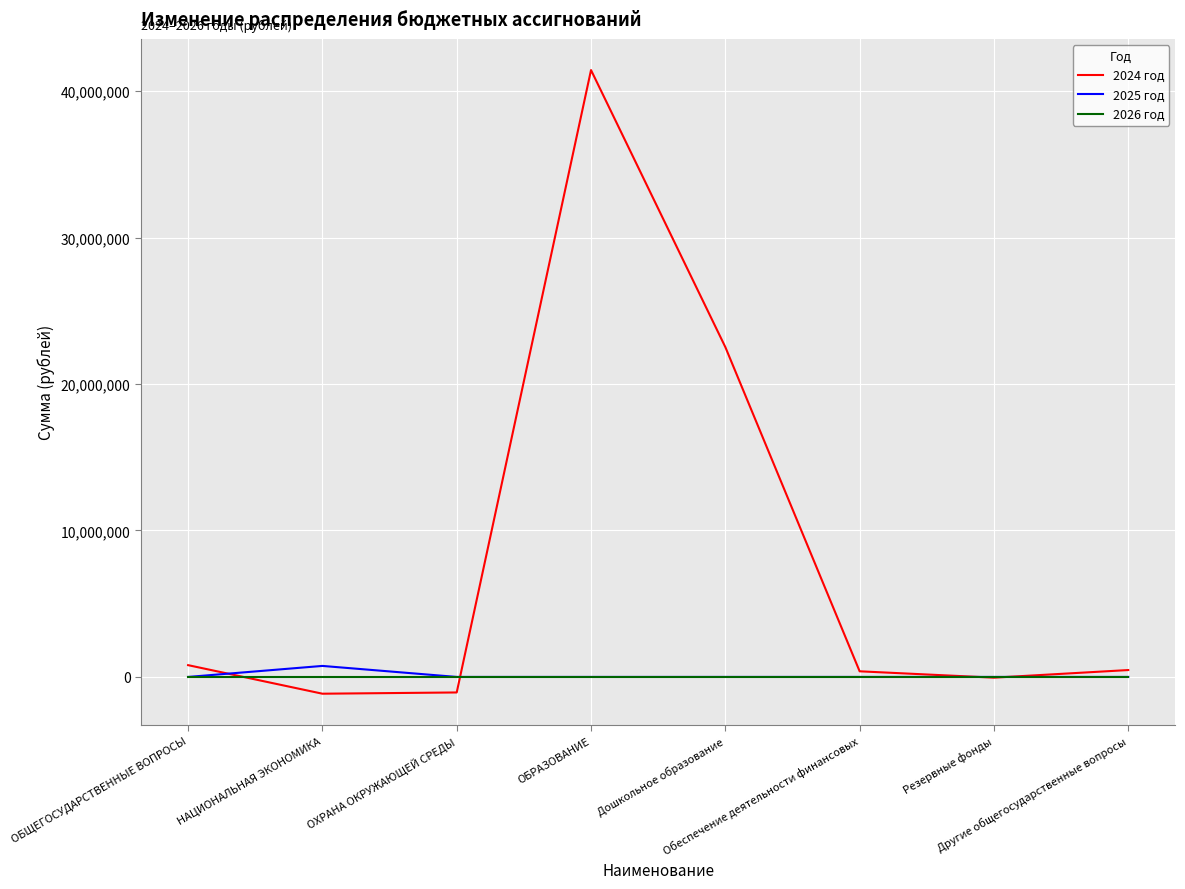

What is the highest value of the 2024 год series?

41431346.4